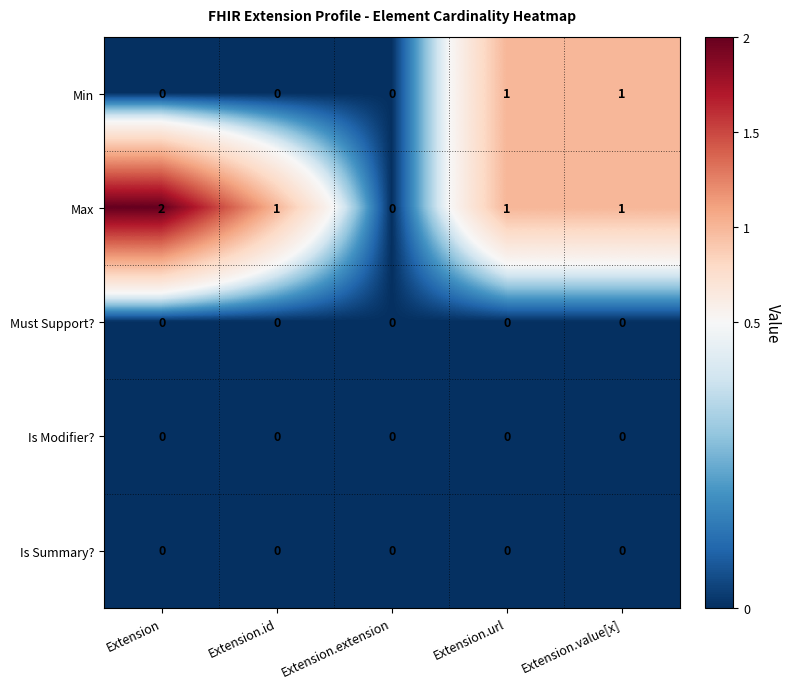

Reading left to right, what are all the values shown in this chart?

Min: Extension=0	Extension.id=0	Extension.extension=0	Extension.url=1	Extension.value[x]=1
Max: Extension=2	Extension.id=1	Extension.extension=0	Extension.url=1	Extension.value[x]=1
Must Support?: Extension=0	Extension.id=0	Extension.extension=0	Extension.url=0	Extension.value[x]=0
Is Modifier?: Extension=0	Extension.id=0	Extension.extension=0	Extension.url=0	Extension.value[x]=0
Is Summary?: Extension=0	Extension.id=0	Extension.extension=0	Extension.url=0	Extension.value[x]=0